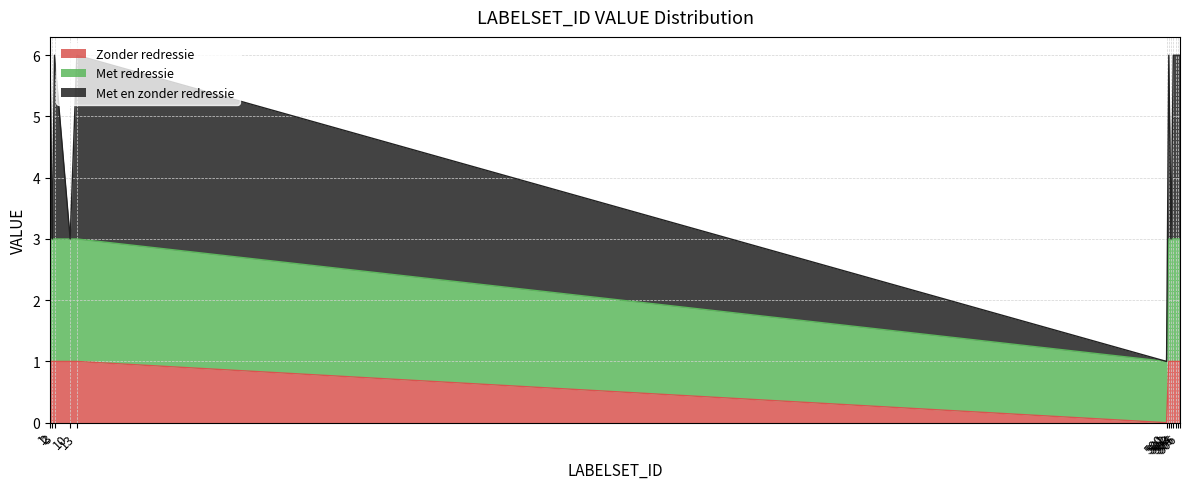

Count the number of categories in the chart.

12